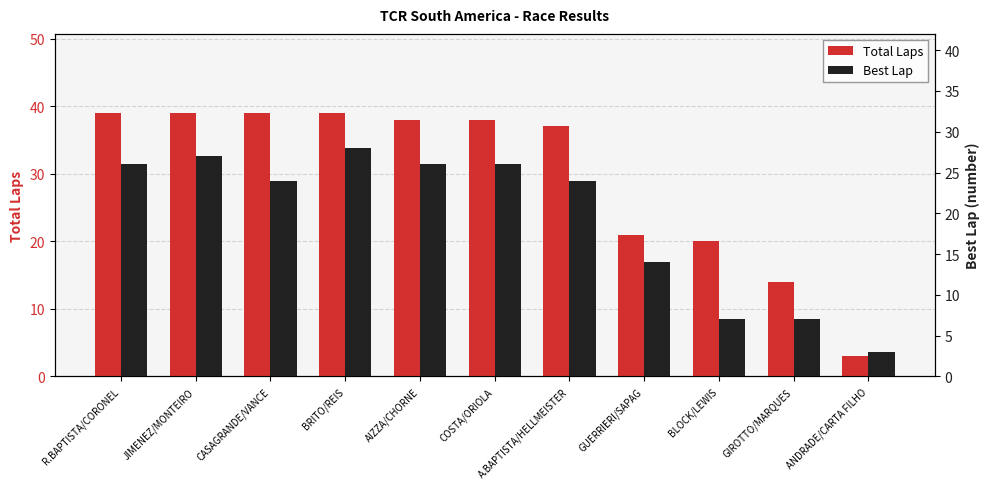

The value of Total Laps at GIROTTO/MARQUES is 23. True or false?

False